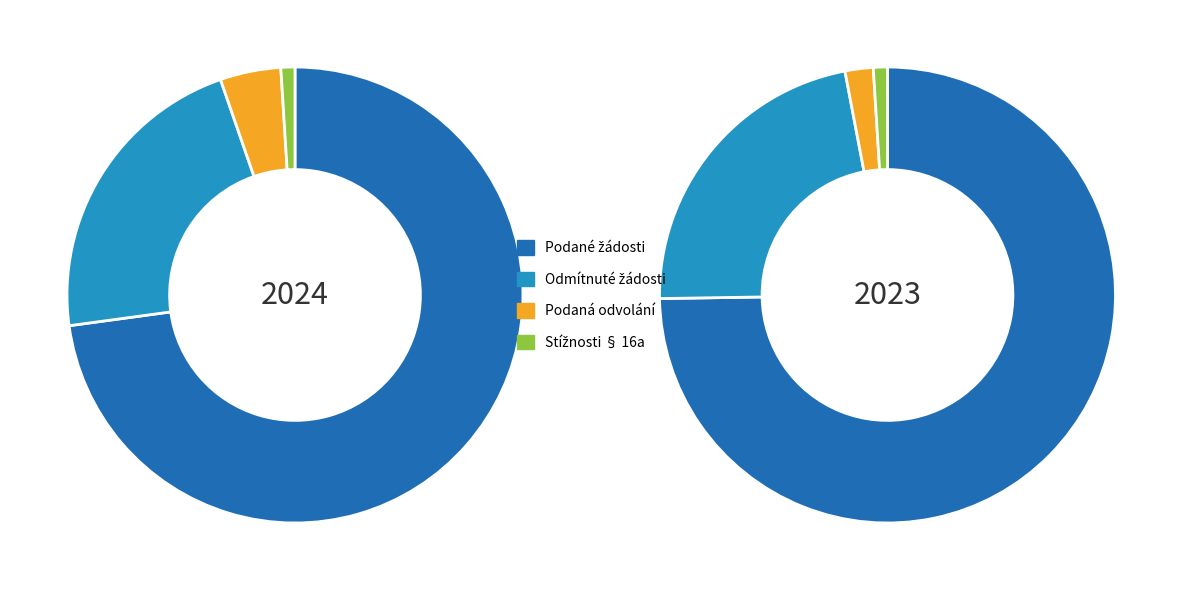

Is there a majority slice in this chart?

Yes